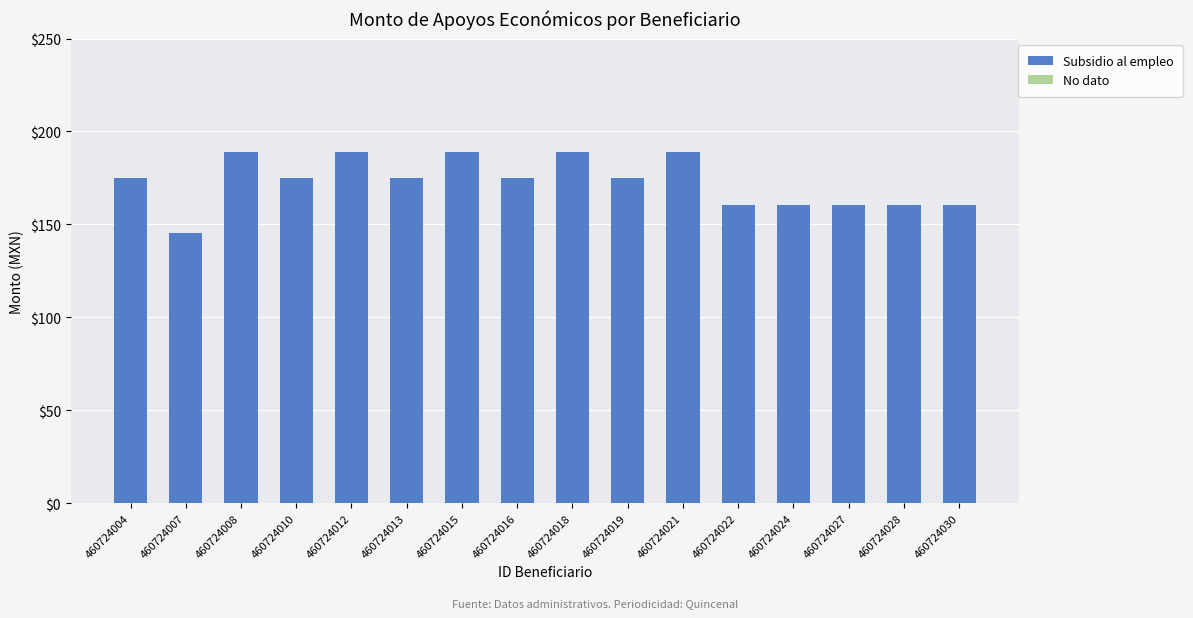

What is the sum of the values at 460724028 and 460724019?

335.1